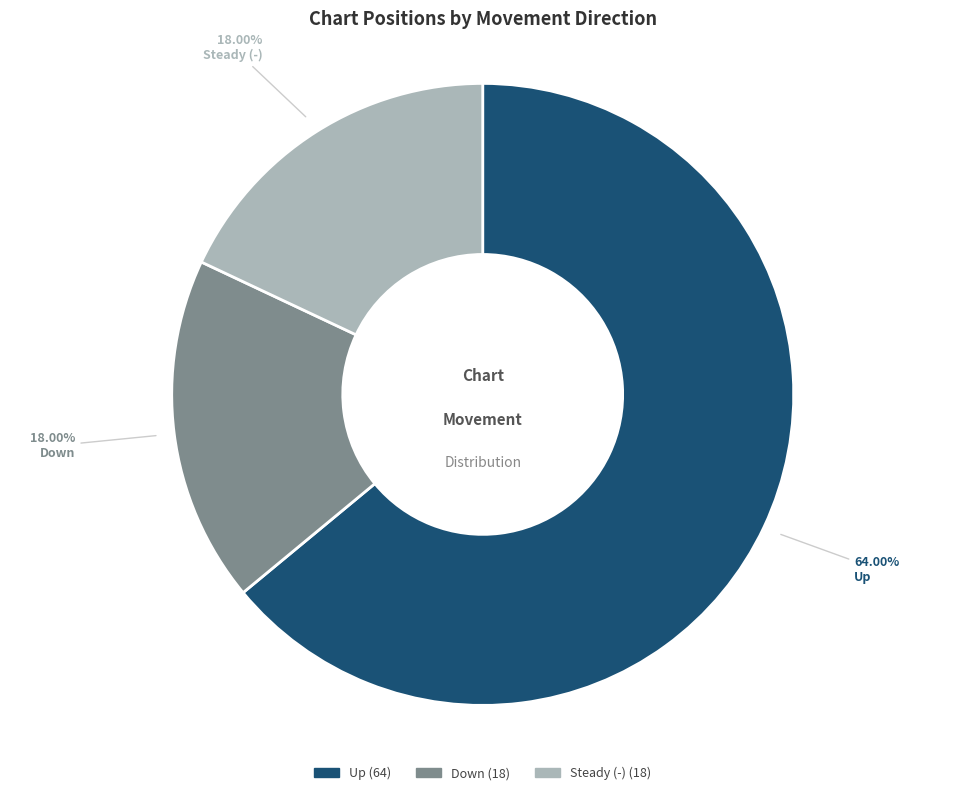

Is there any slice that represents more than half of the pie?

Yes